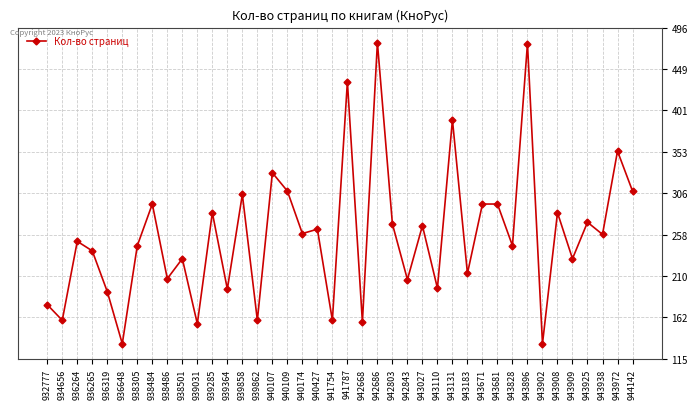

What is the value of the 15th point from the left?

159